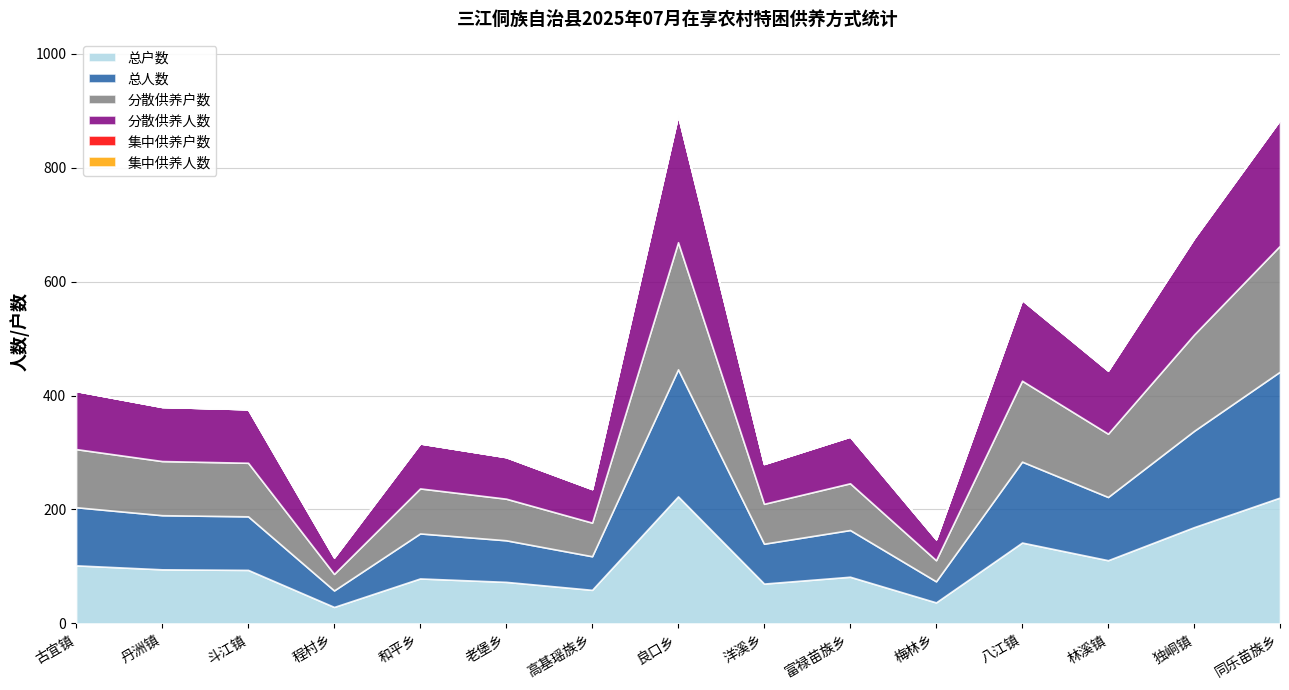

What is the approximate value of 分散供养人数 at 同乐苗族乡, to the nearest 50?

200